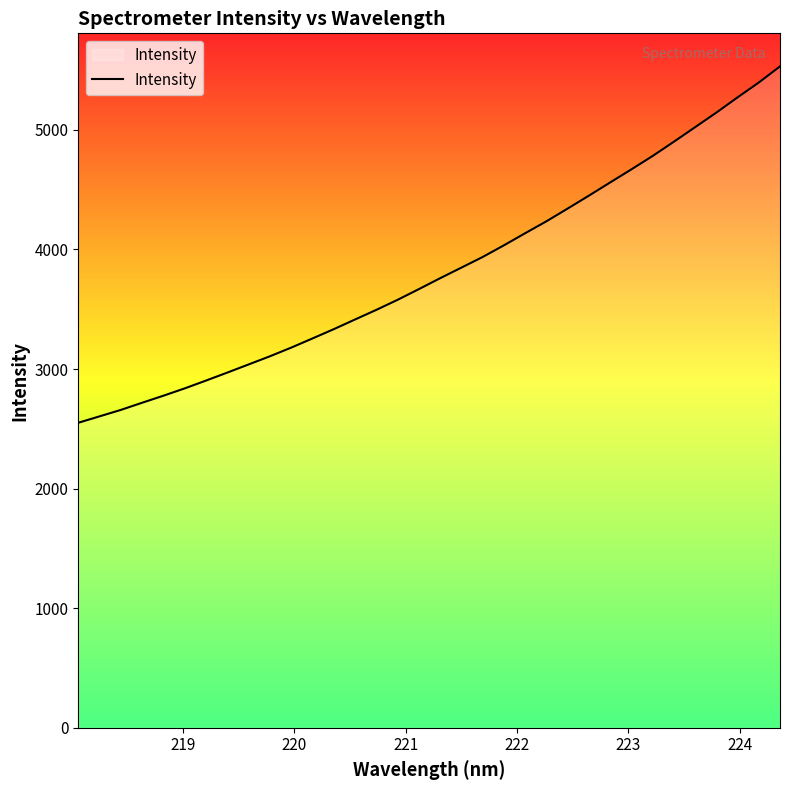

What is the difference between the maximum and minimum values?

2980.3